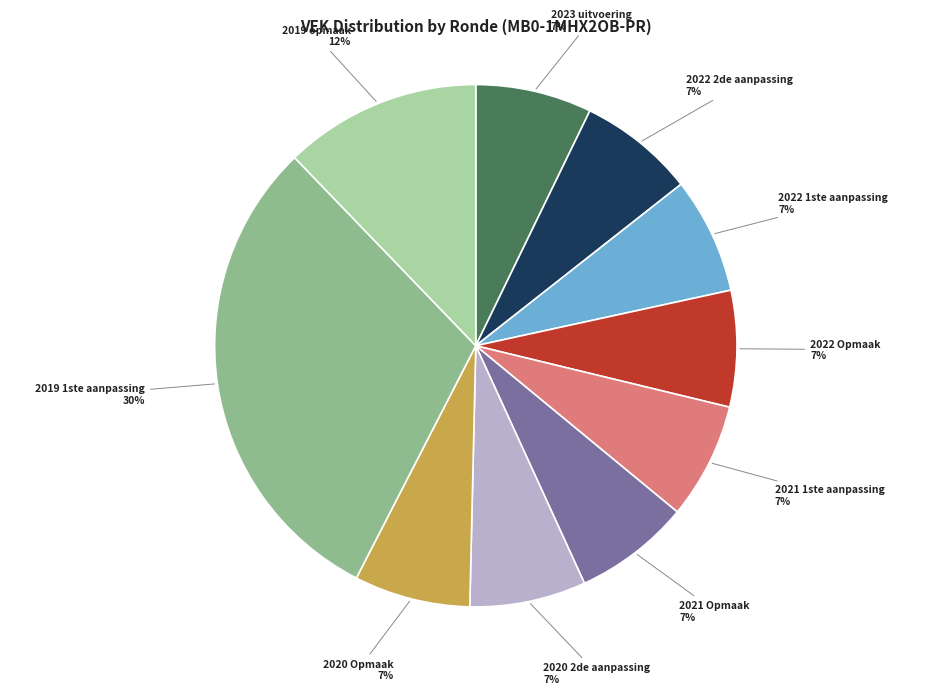

To the nearest percent, what is the difference between the 2021 1ste aanpassing and 2019 1ste aanpassing slice percentages?

23%